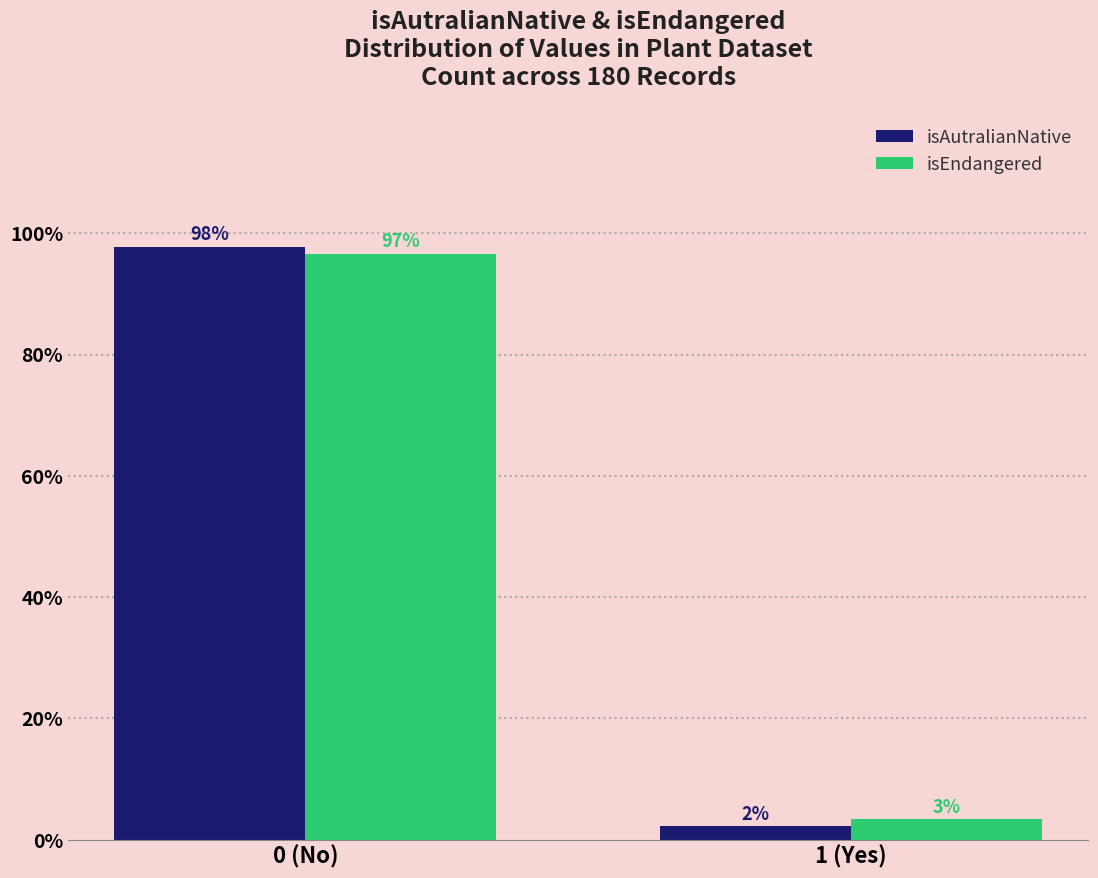

What is the average value of the isEndangered series?

50.0